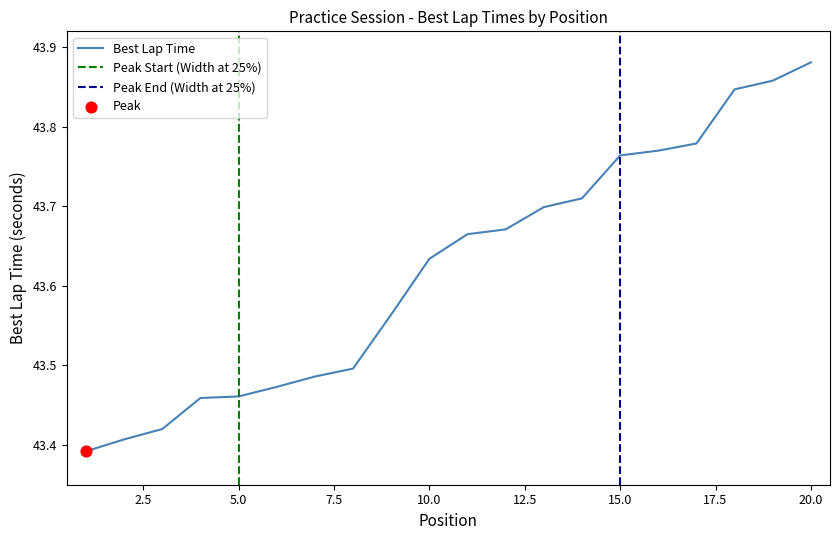

Between 10 and 19, which is larger?

19